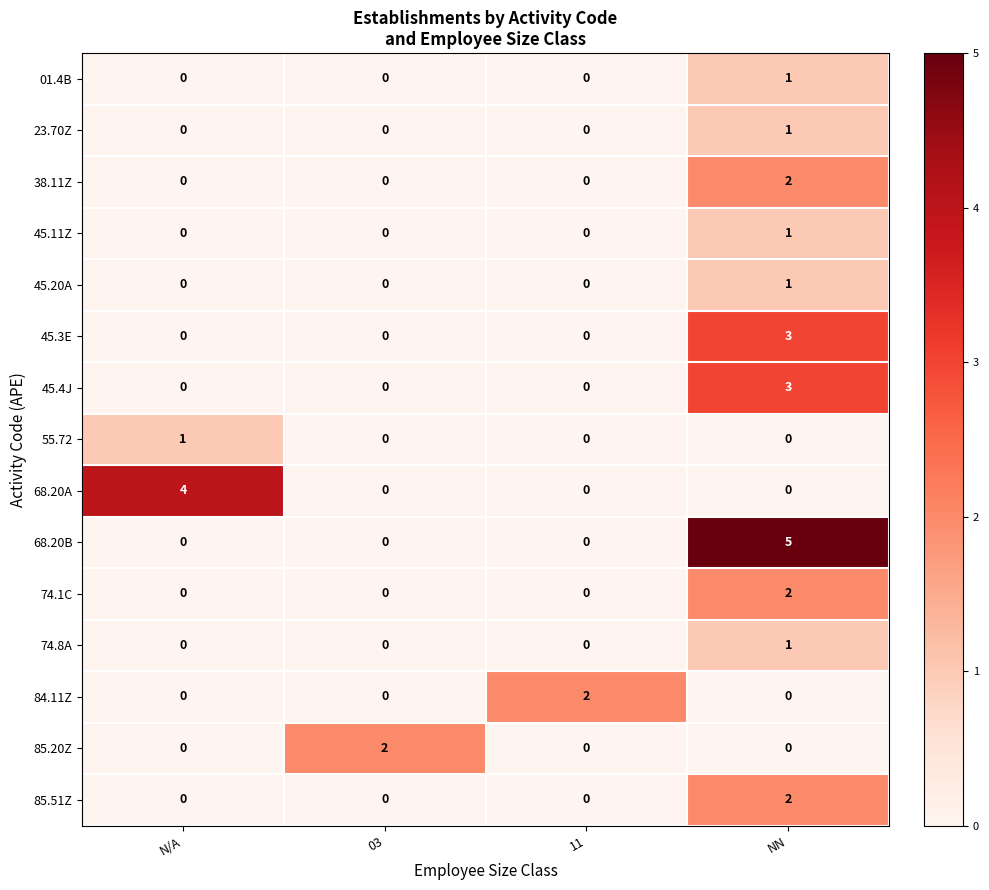

What is the spread (max minus min) of values at N/A?

4